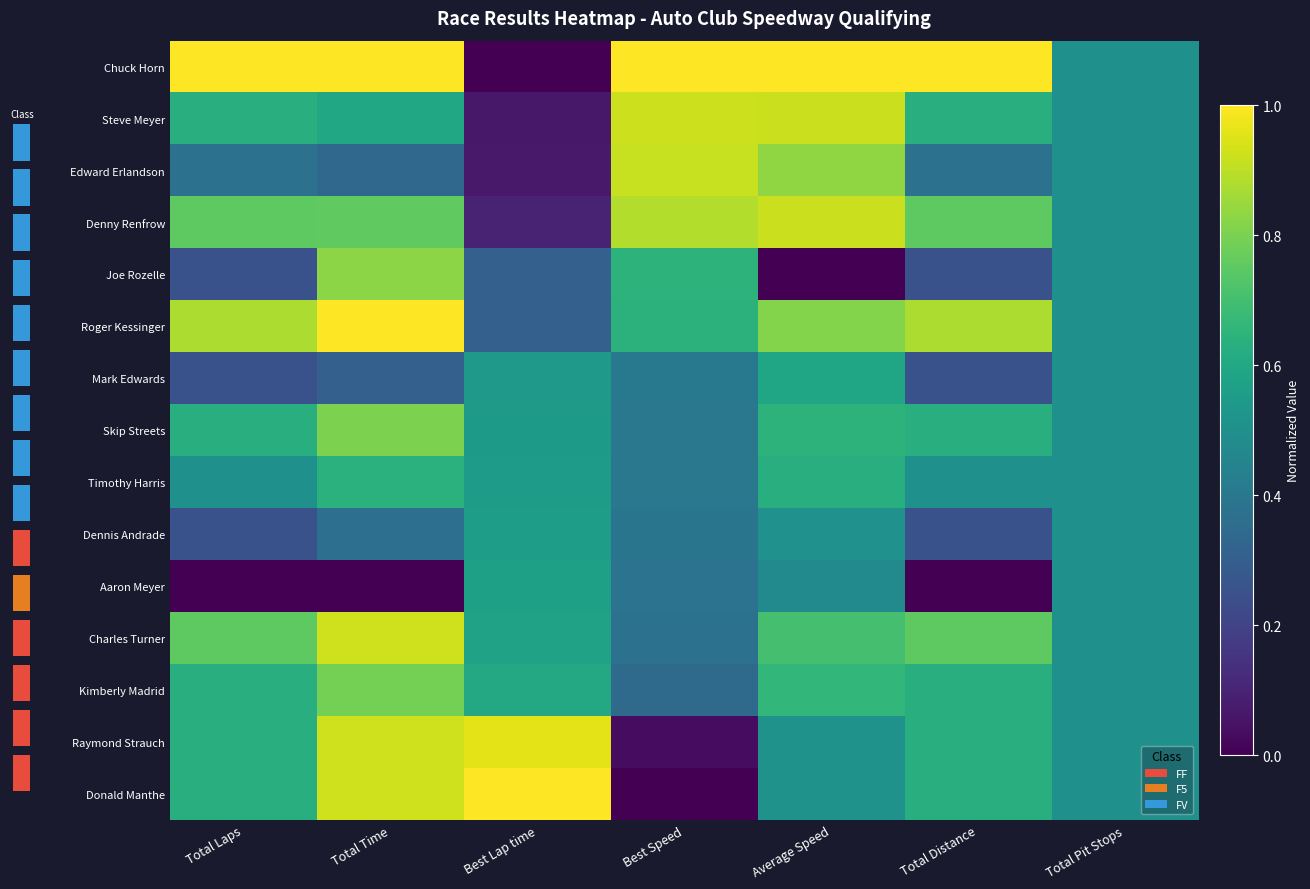

The Joe Rozelle series shows 1.2 at Total Time. True or false?

False